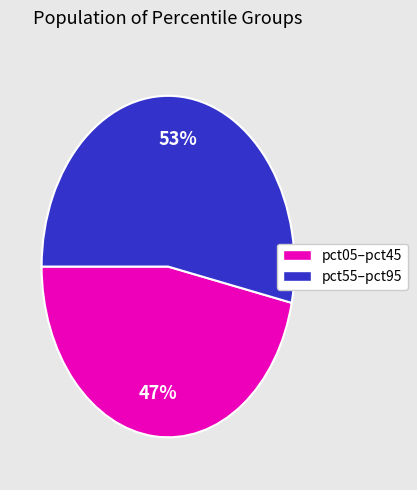

Does any single category account for the majority?

Yes